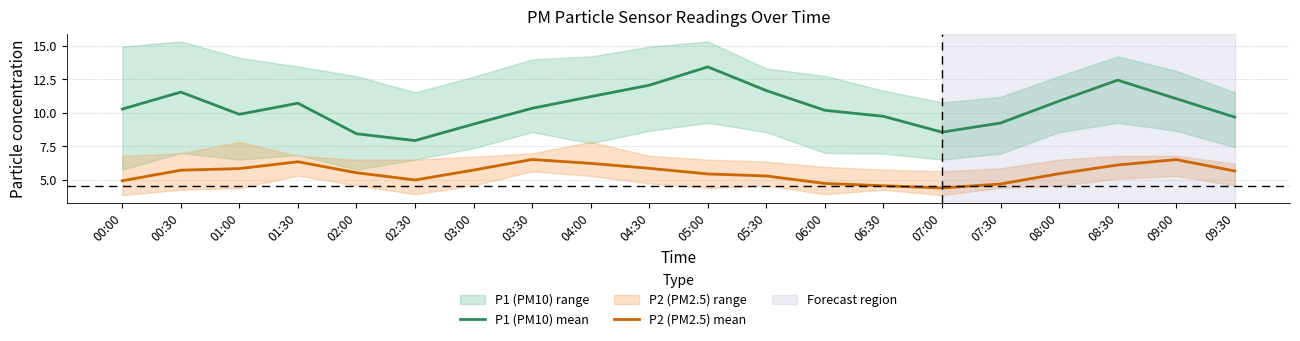

Rank the series by their average value, from highest to lowest.

P1 (PM10) mean, P2 (PM2.5) mean